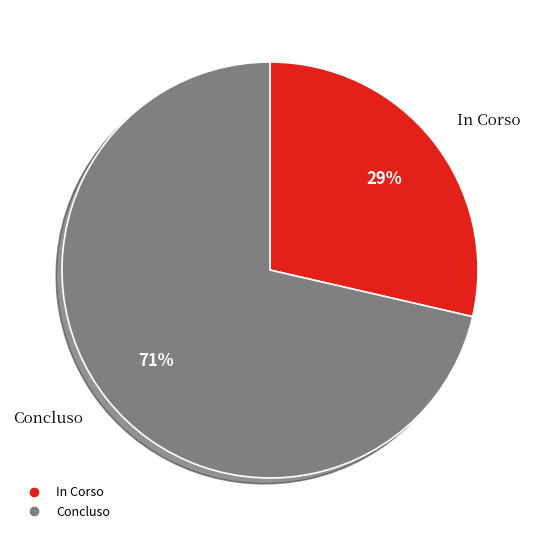

Is there a majority slice in this chart?

Yes